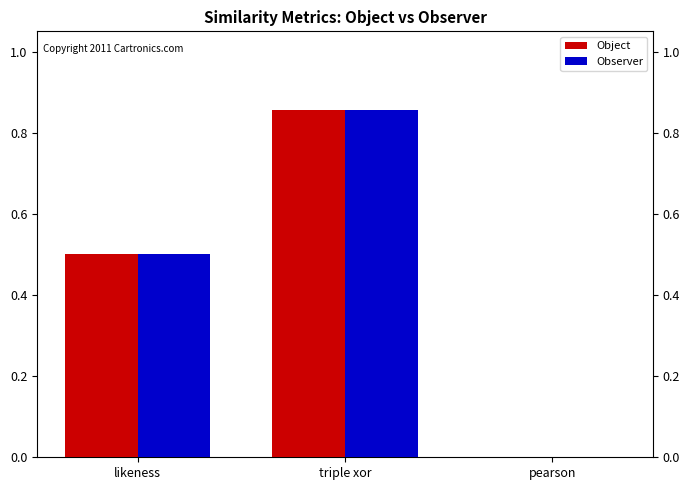

At which category is the sum across all series the highest?

triple xor